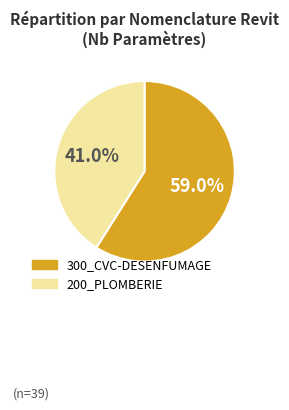

What percentage do 300_CVC-DESENFUMAGE and 200_PLOMBERIE together represent?

100.0%